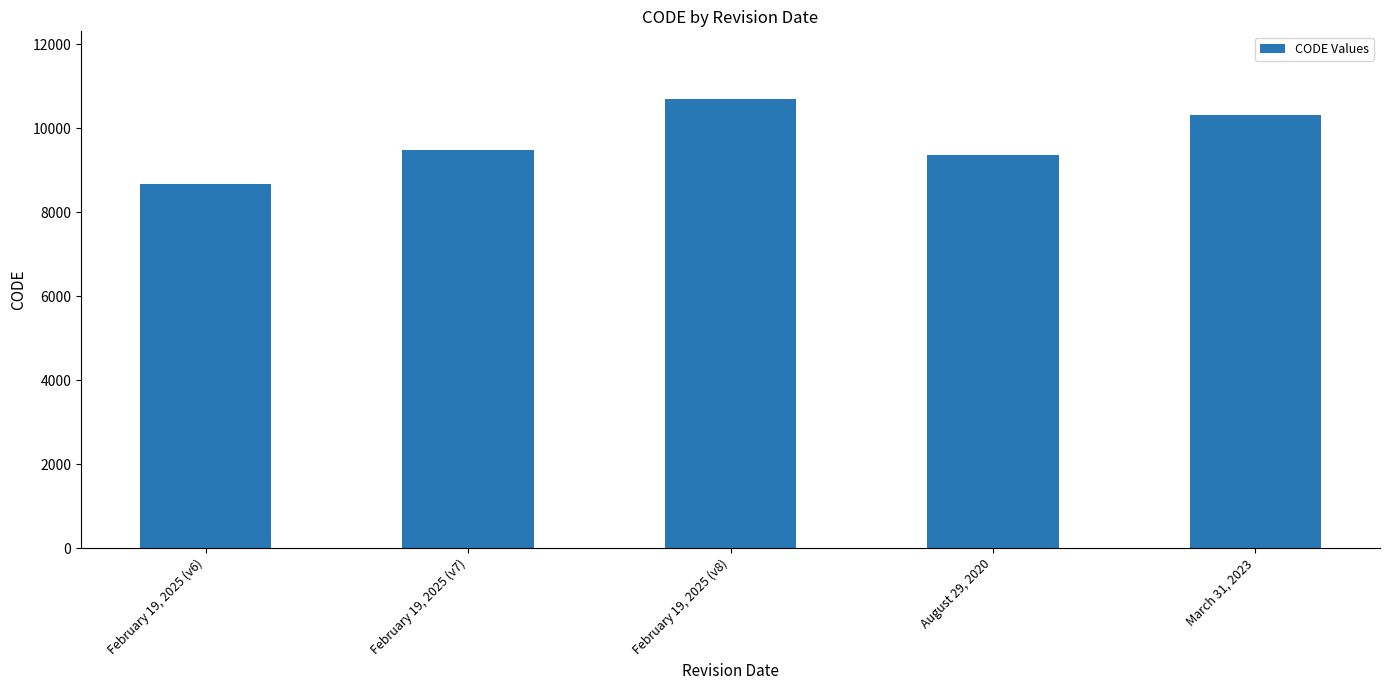

At which label is the value closest to 9691?

February 19, 2025 (v7)